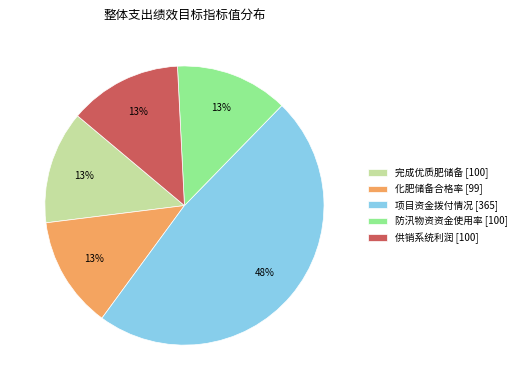

Is the sum of 防汛物资资金使用率 and 项目资金拨付情况 greater than half?

Yes